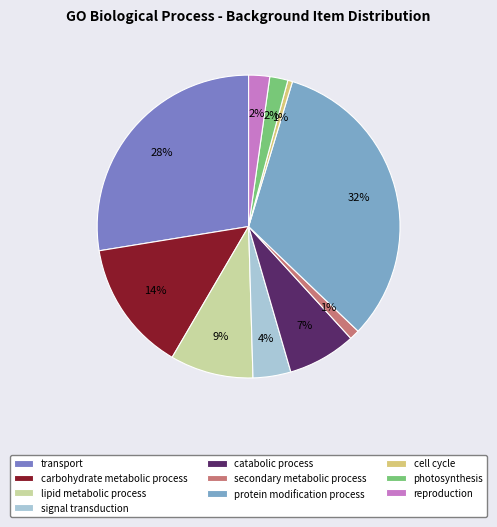

Which has a higher value, transport or carbohydrate metabolic process?

transport